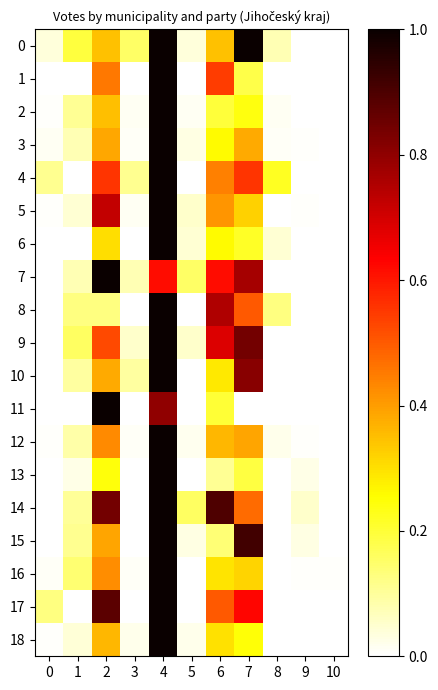

Count the number of data series in this chart.

19